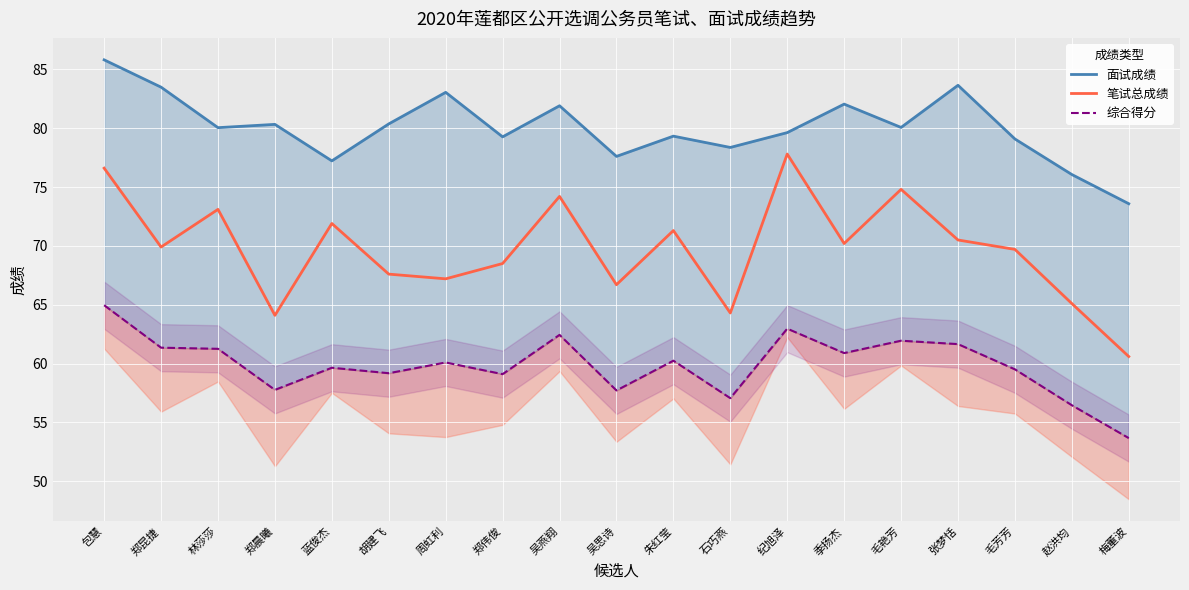

List the series in order of their peak value, lowest first.

综合得分, 笔试总成绩, 面试成绩